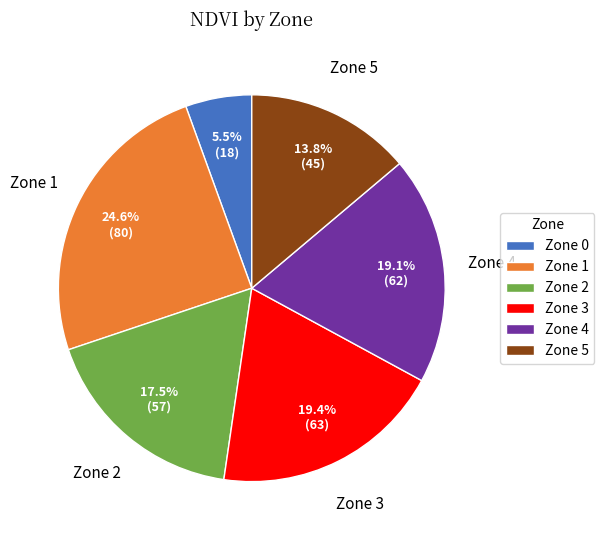

Is there any slice that represents more than half of the pie?

No